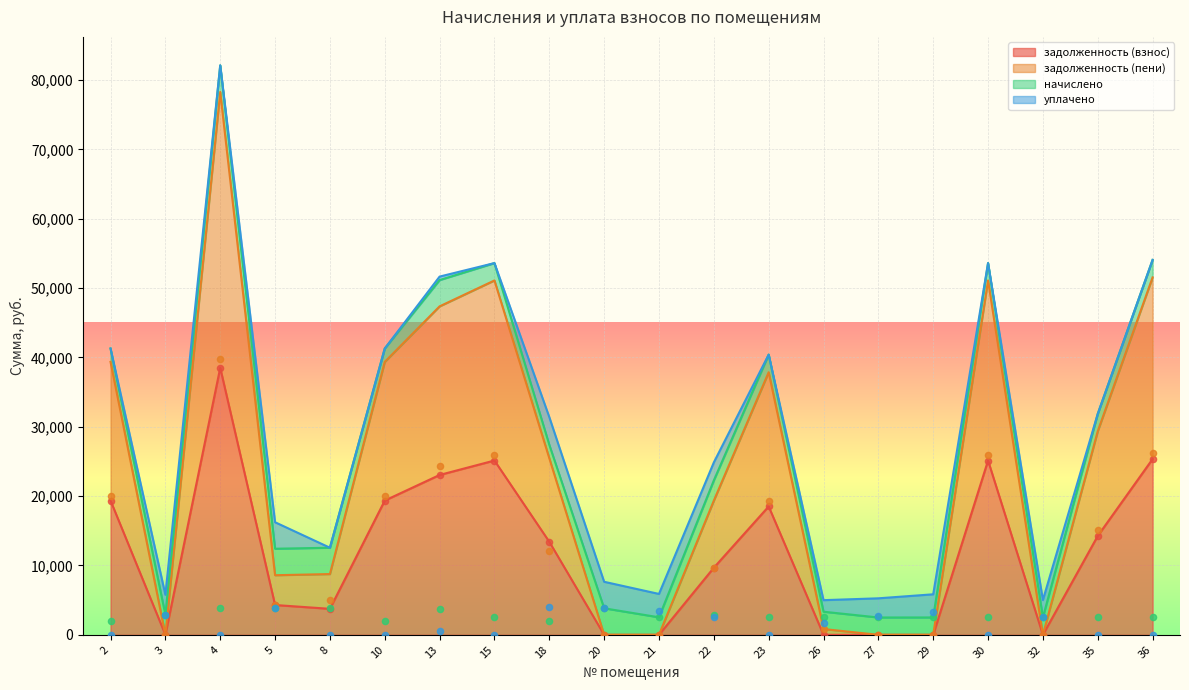

Which series reaches the minimum Y coordinate?

задолженность (взнос)